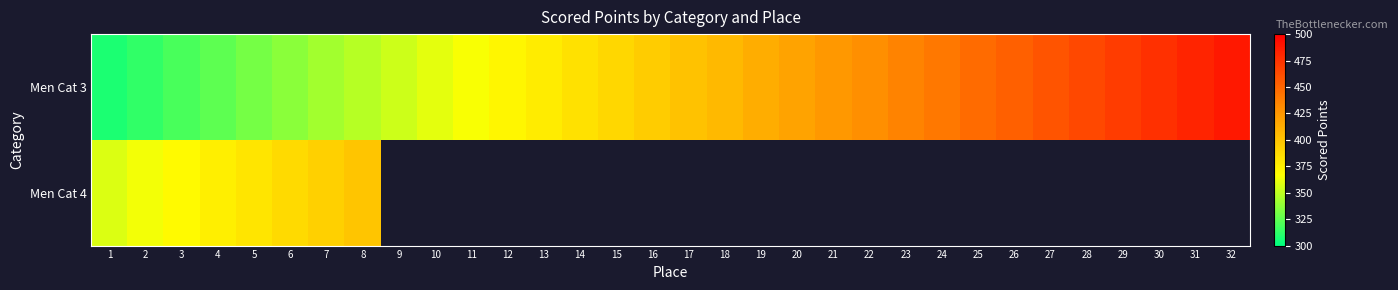

How many series are shown in this chart?

2